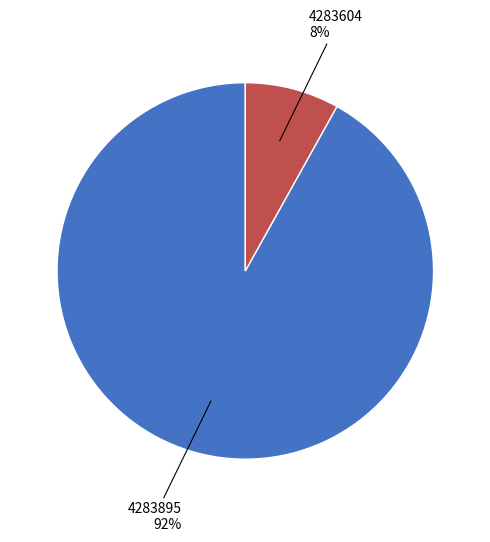

Does any single category account for the majority?

Yes